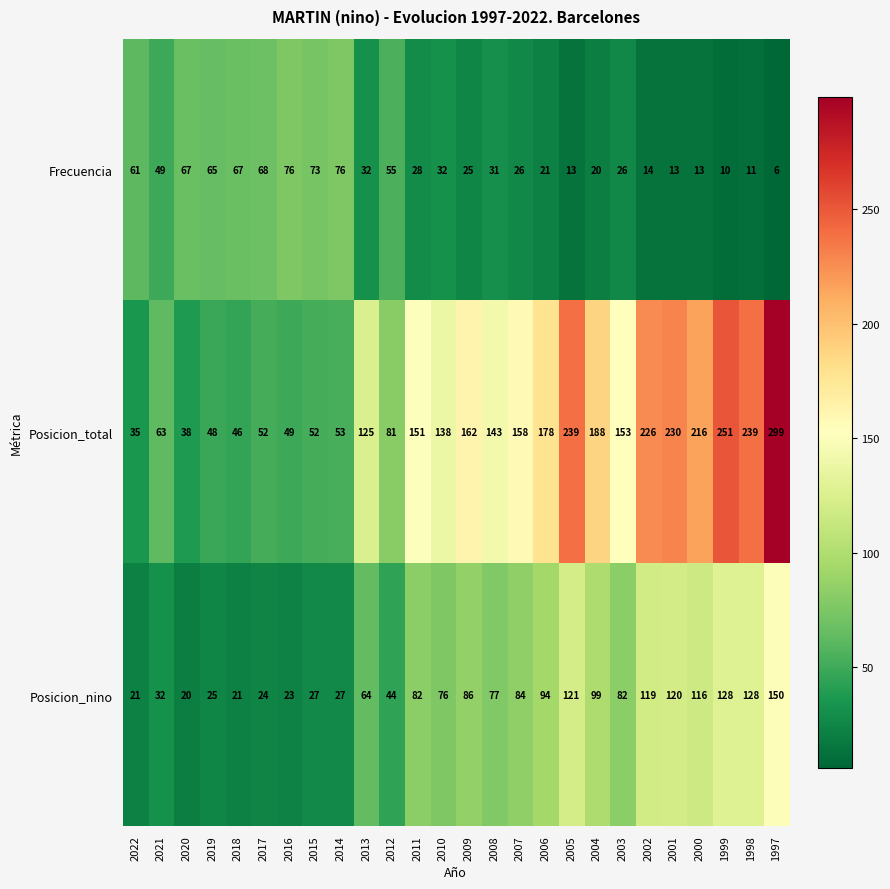

The value of Posicion_nino at 2008 is 77. True or false?

True